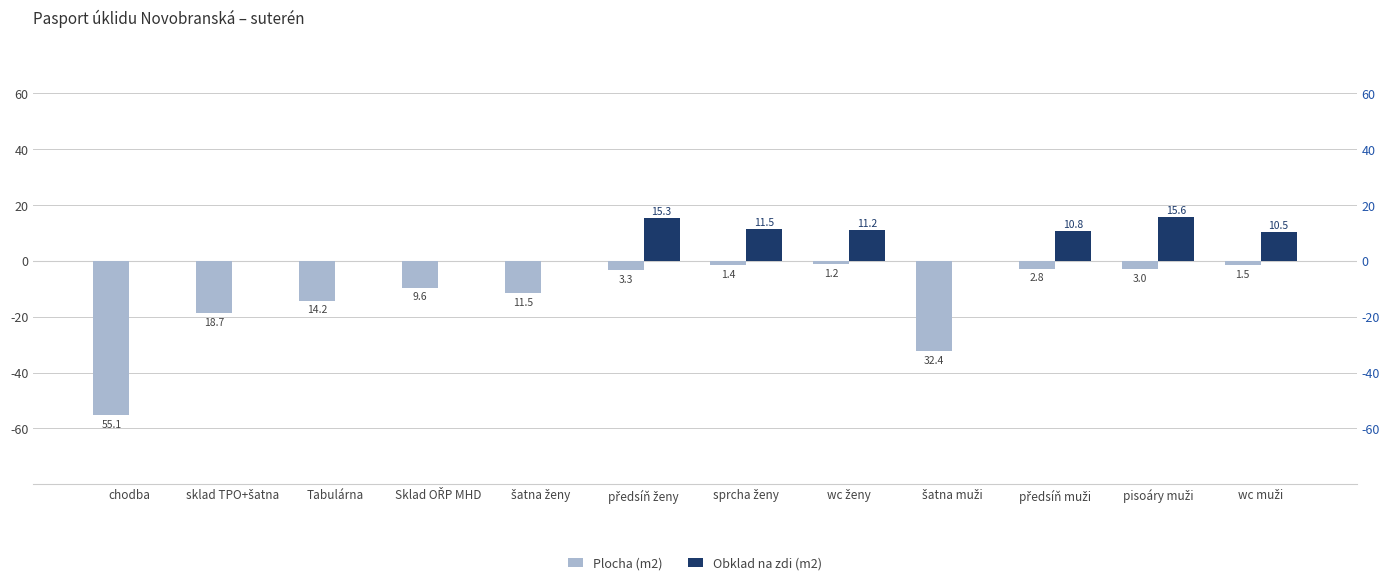

How many data points in Obklad na zdi (m2) are above 10?

6